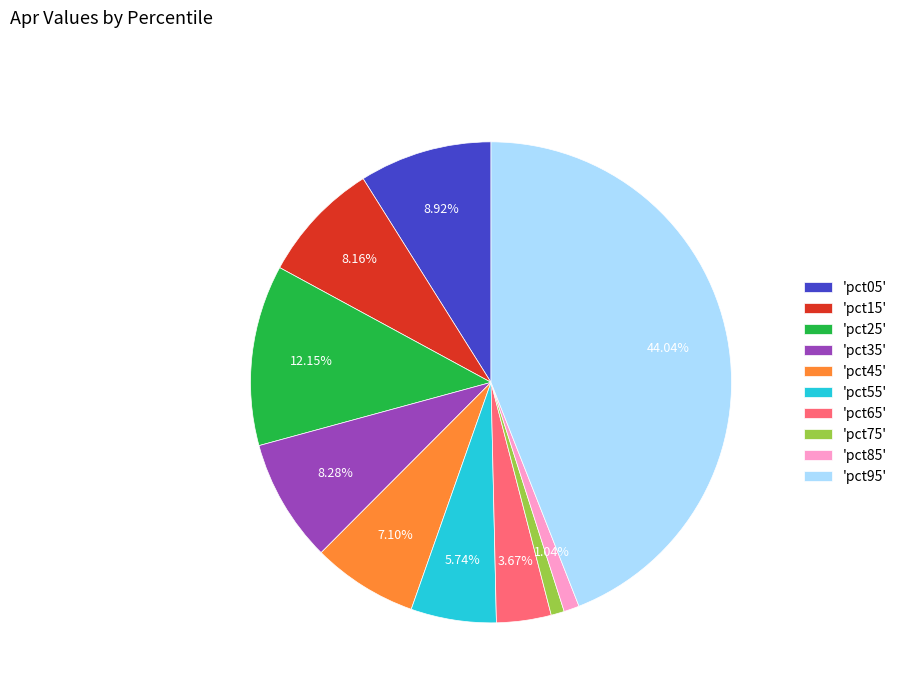

Do 'pct55' and 'pct05' together represent more than half of the pie?

No